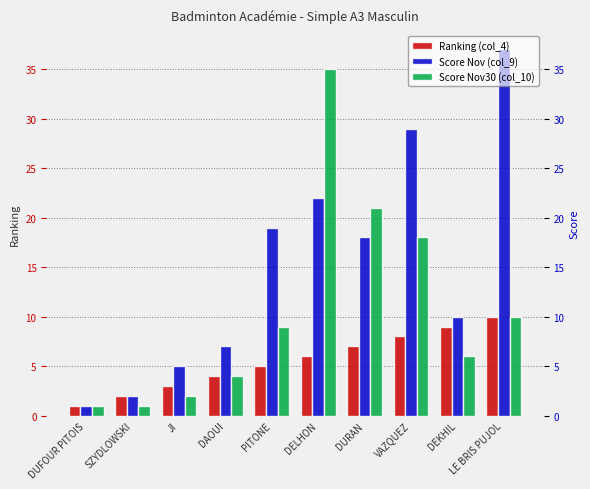

Reading left to right, extract all data points from this chart.

Ranking (col_4): DUFOUR PITOIS=1	SZYDLOWSKI=2	JI=3	DAOUI=4	PITONE=5	DELHON=6	DURAN=7	VAZQUEZ=8	DEKHIL=9	LE BRIS PUJOL=10
Score Nov (col_9): DUFOUR PITOIS=1	SZYDLOWSKI=2	JI=5	DAOUI=7	PITONE=19	DELHON=22	DURAN=18	VAZQUEZ=29	DEKHIL=10	LE BRIS PUJOL=37
Score Nov30 (col_10): DUFOUR PITOIS=1	SZYDLOWSKI=1	JI=2	DAOUI=4	PITONE=9	DELHON=35	DURAN=21	VAZQUEZ=18	DEKHIL=6	LE BRIS PUJOL=10